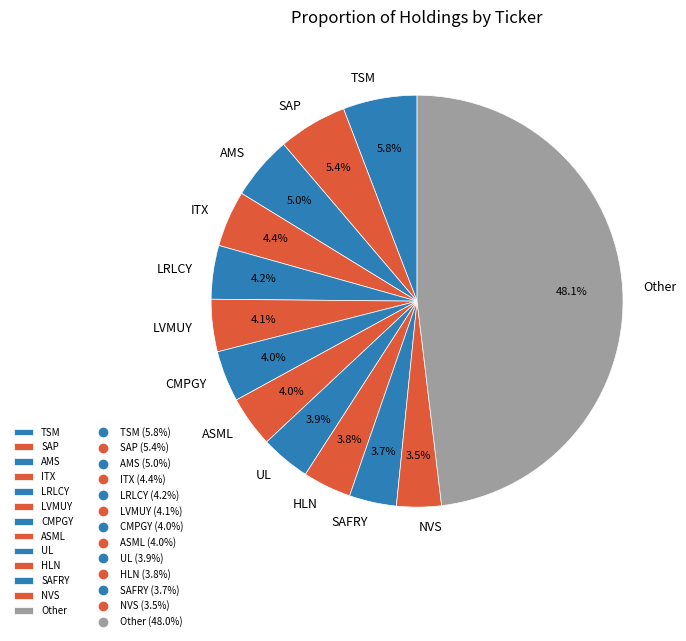

How many segments does this pie chart have?

13